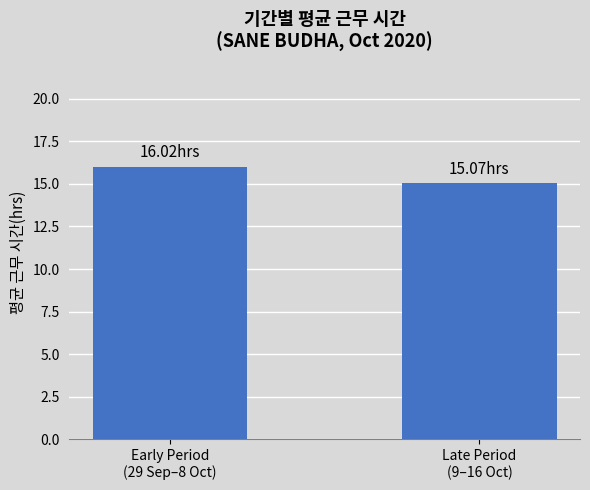

List the labels in order of value, smallest first.

Late Period
(9–16 Oct), Early Period
(29 Sep–8 Oct)